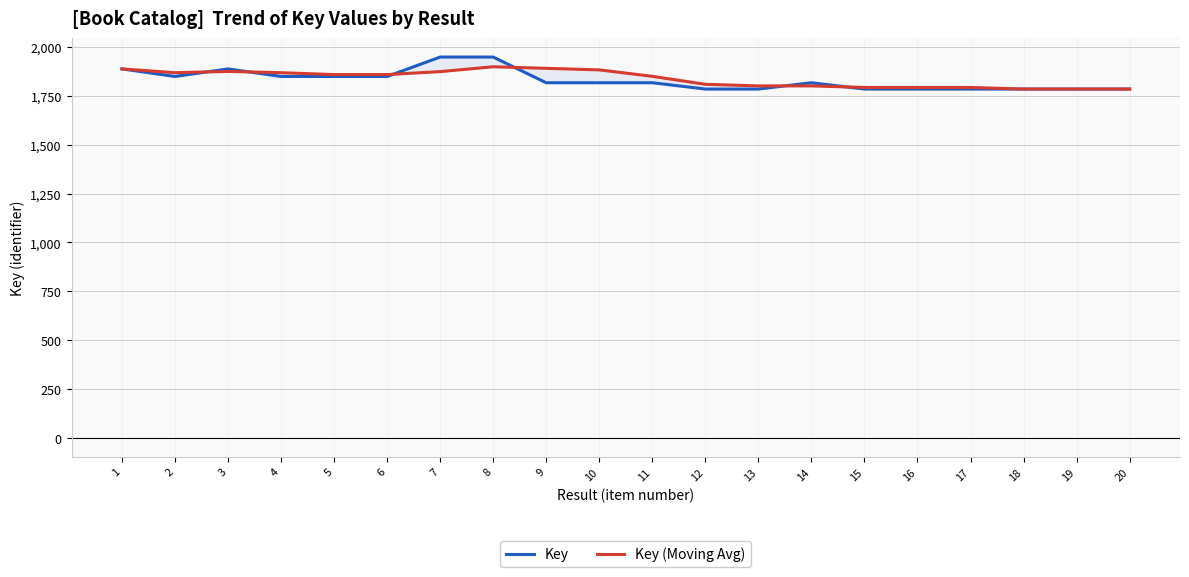

Which series has the largest range (max minus min)?

Key